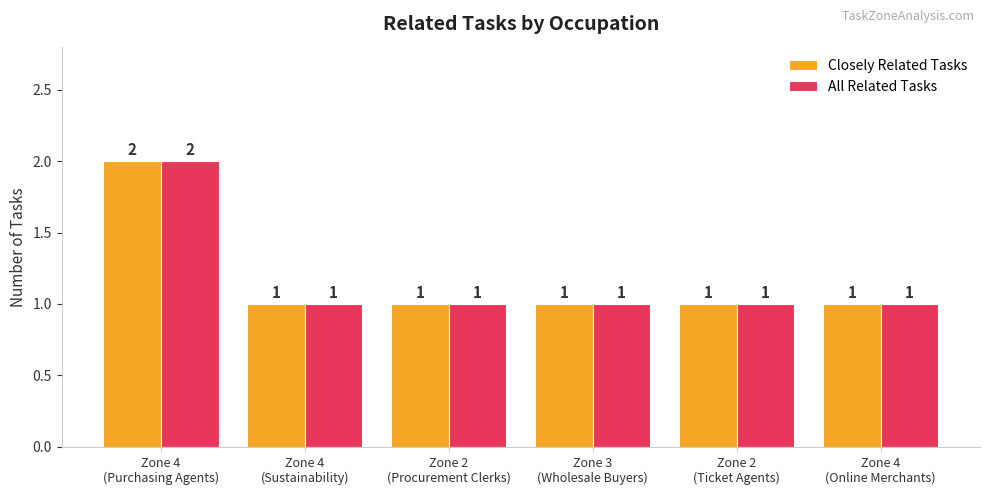

Reading left to right, what are all the values shown in this chart?

Closely Related Tasks: 2	1	1	1	1	1
All Related Tasks: 2	1	1	1	1	1